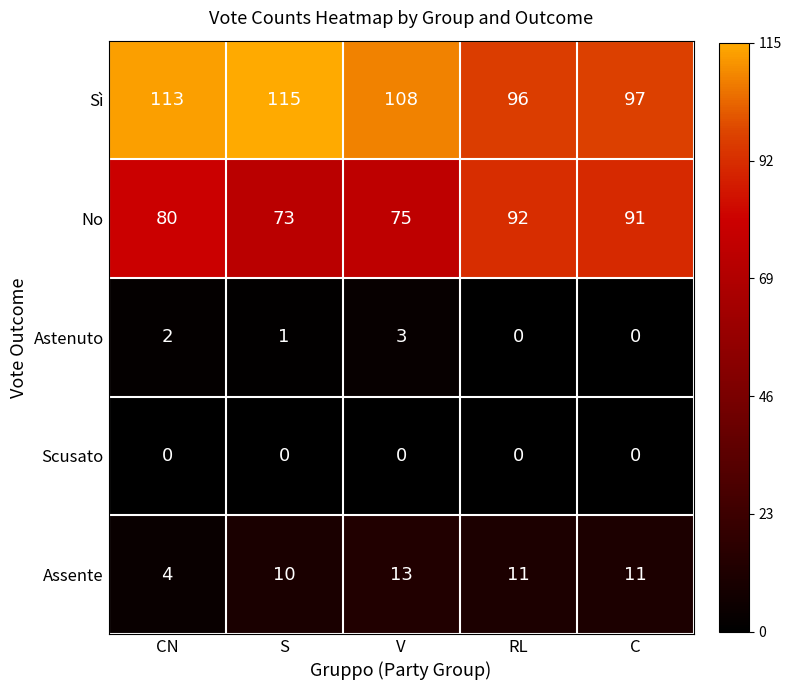

At how many categories does at least one series exceed 77?

5